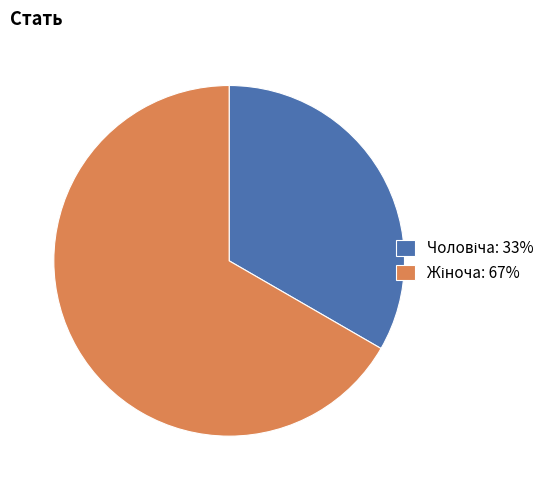

Is there any slice that represents more than half of the pie?

Yes